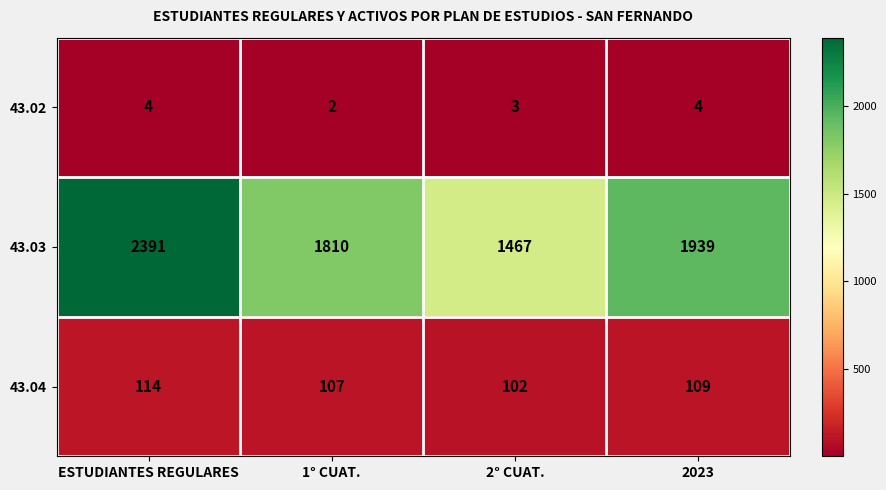

The value of 43.04 at ESTUDIANTES REGULARES is 114. True or false?

True